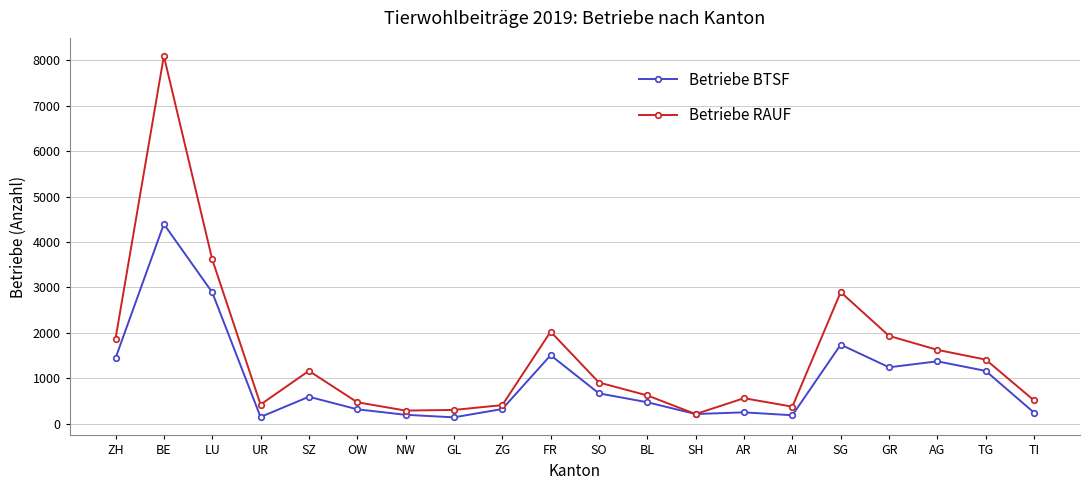

Does the chart have visible grid lines?

Yes